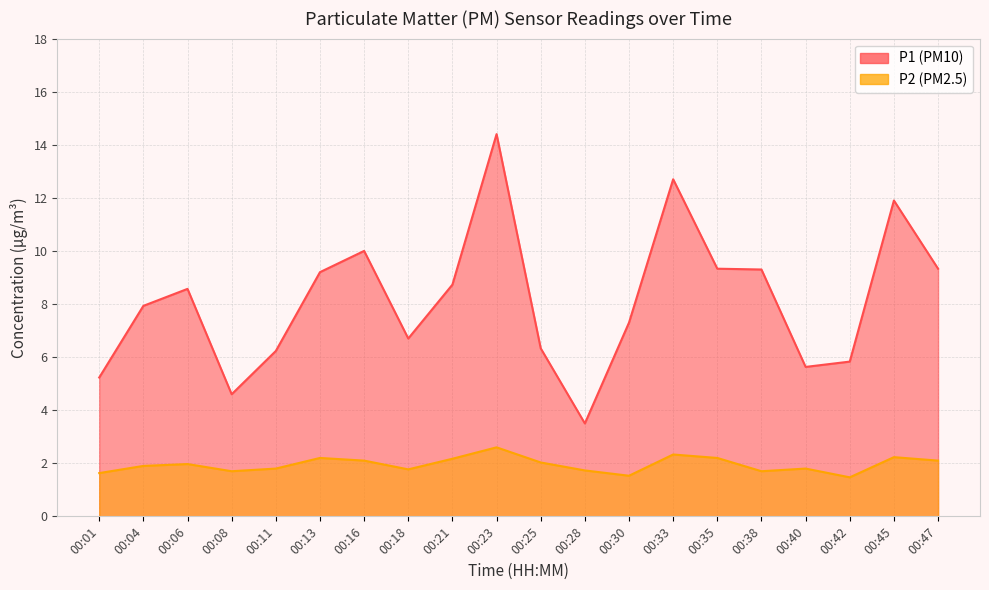

How many values in the P1 series exceed 8?

10